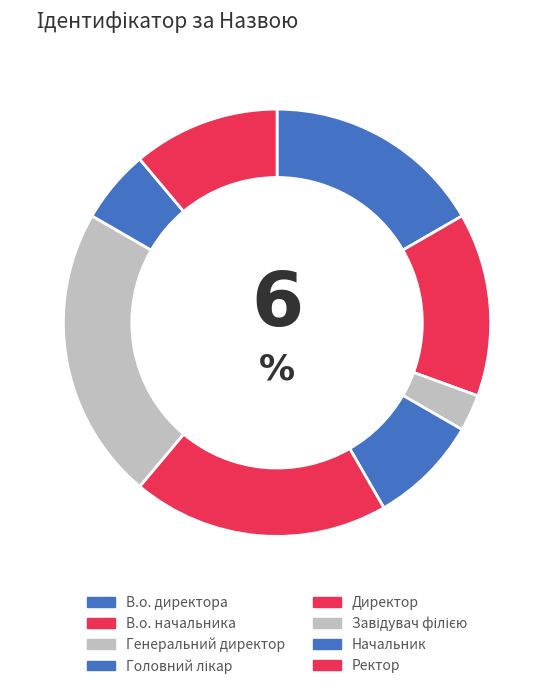

Is it true that Ректор is 1% of the pie?

False